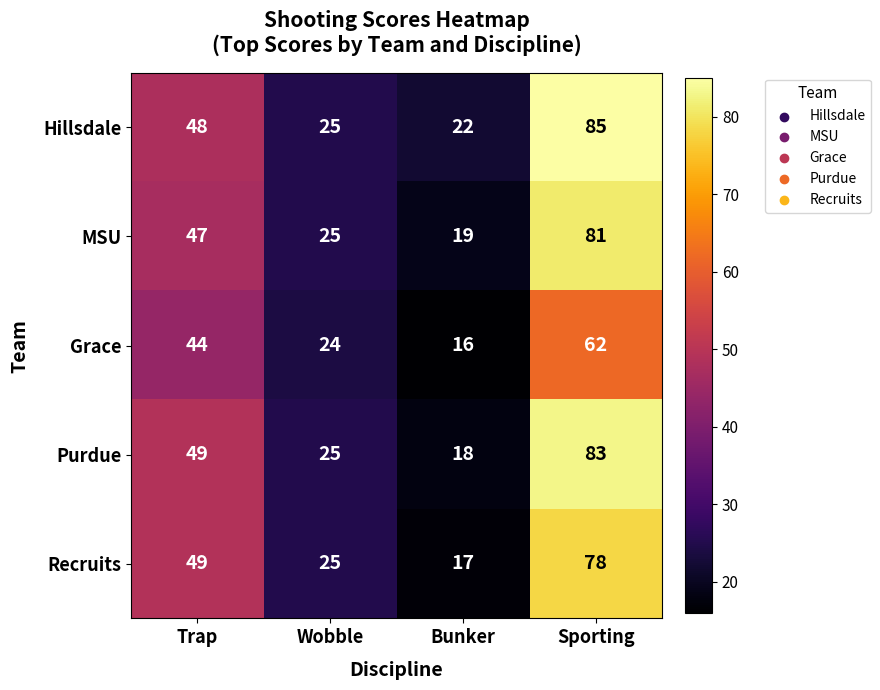

What is the difference between the Grace values at Trap and Bunker?

28